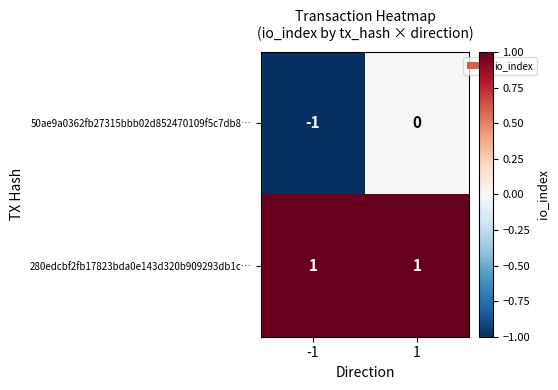

The 280edcbf2fb17823bda0e143d320b909293db1c… series shows 2 at 1. True or false?

False